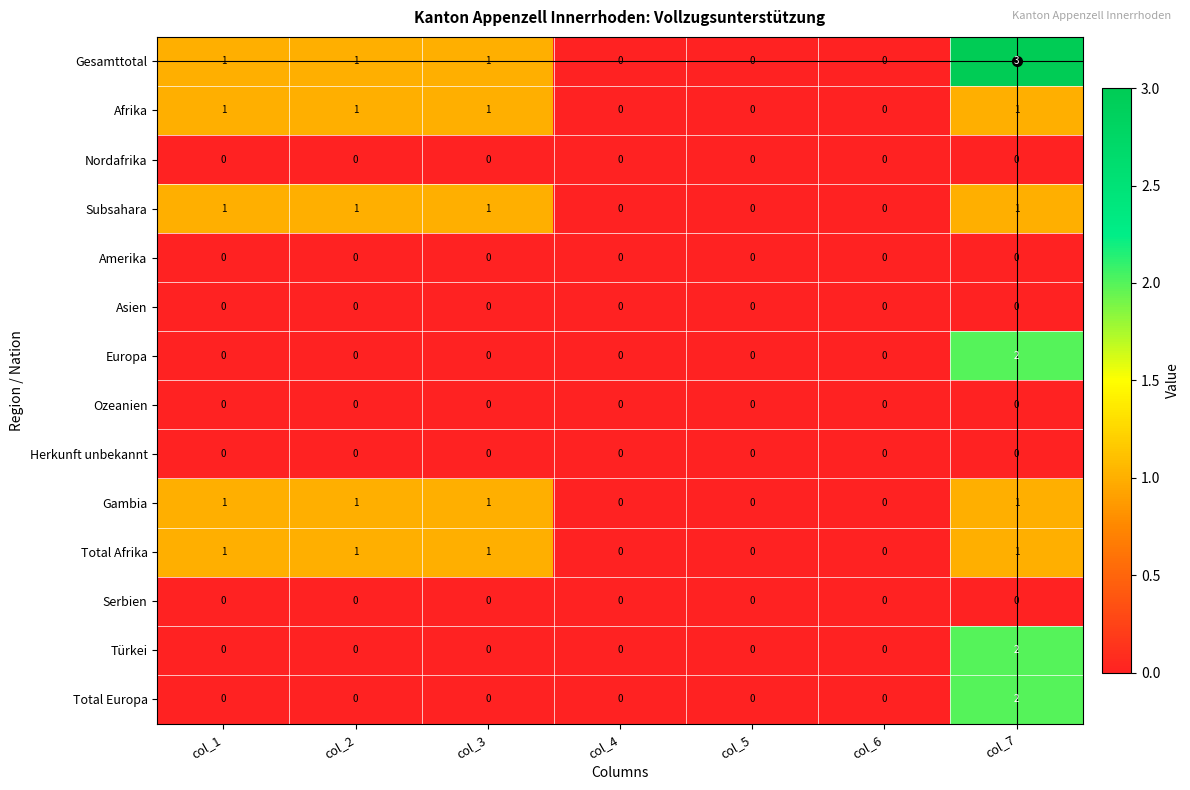

Is it true that Total Afrika equals -1 at col_6?

False